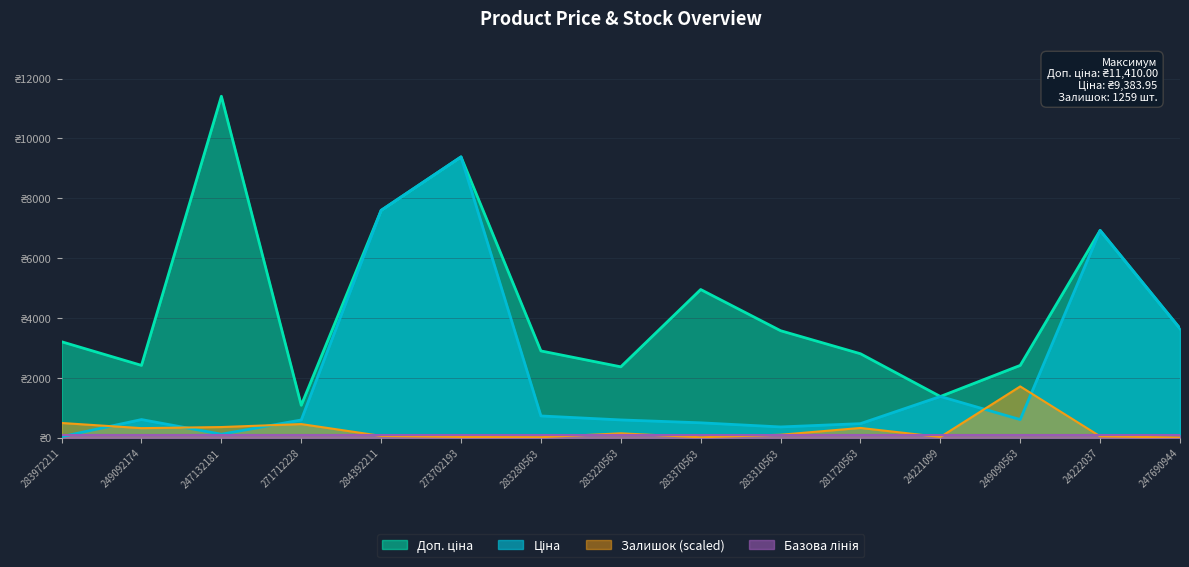

At which category is the sum across all series the highest?

273702193